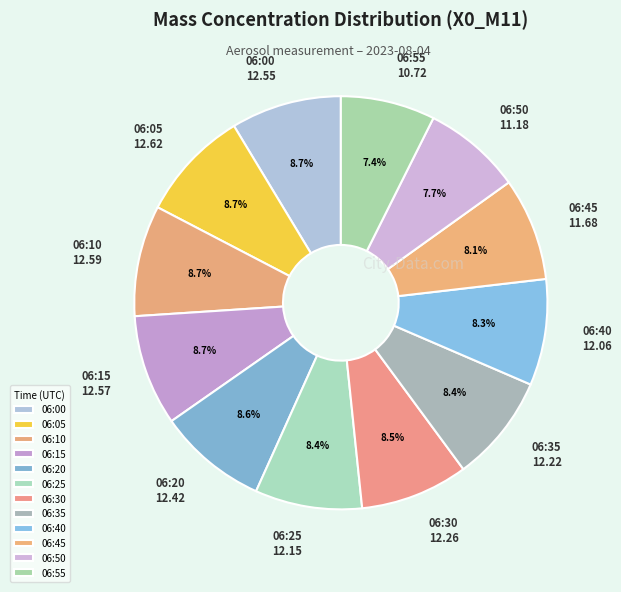

What percentage is the 06:50 slice, to the nearest percent?

8%